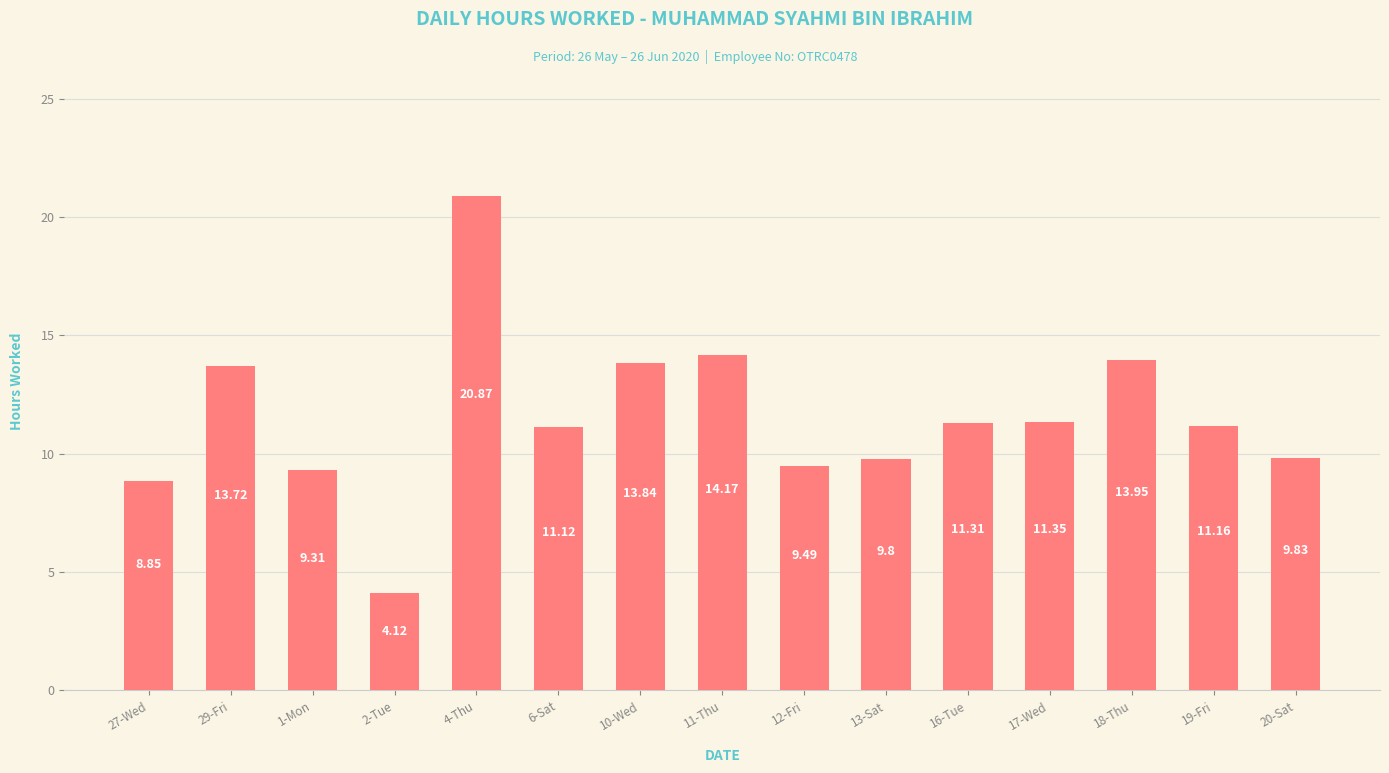

What is the average value?

11.5